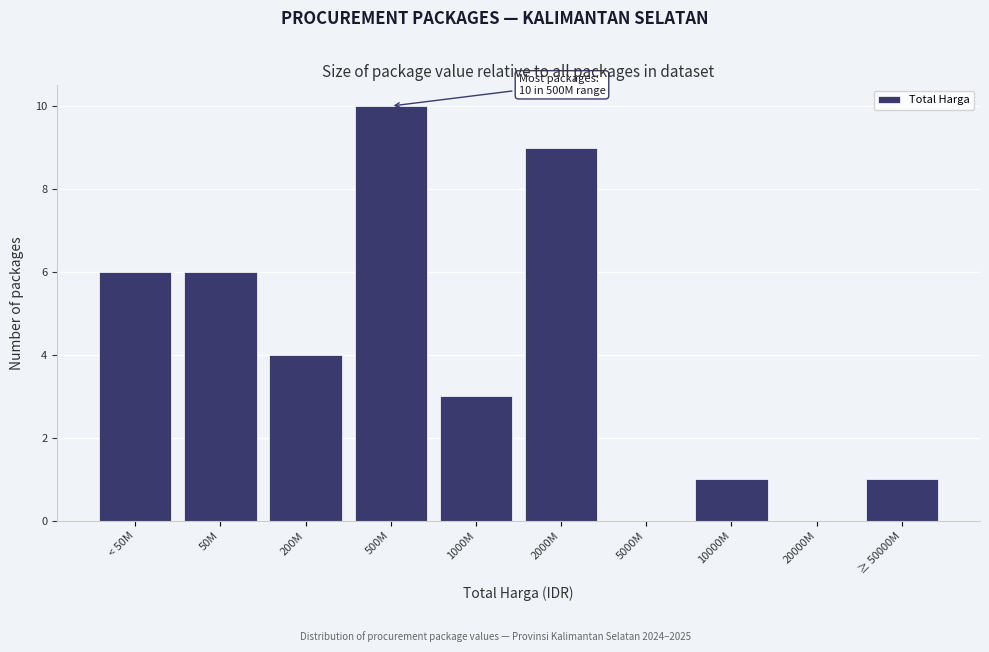

Reading left to right, transcribe all the data shown in this chart.

< 50M=6	50M=6	200M=4	500M=10	1000M=3	2000M=9	5000M=0	10000M=1	20000M=0	≥ 50000M=1